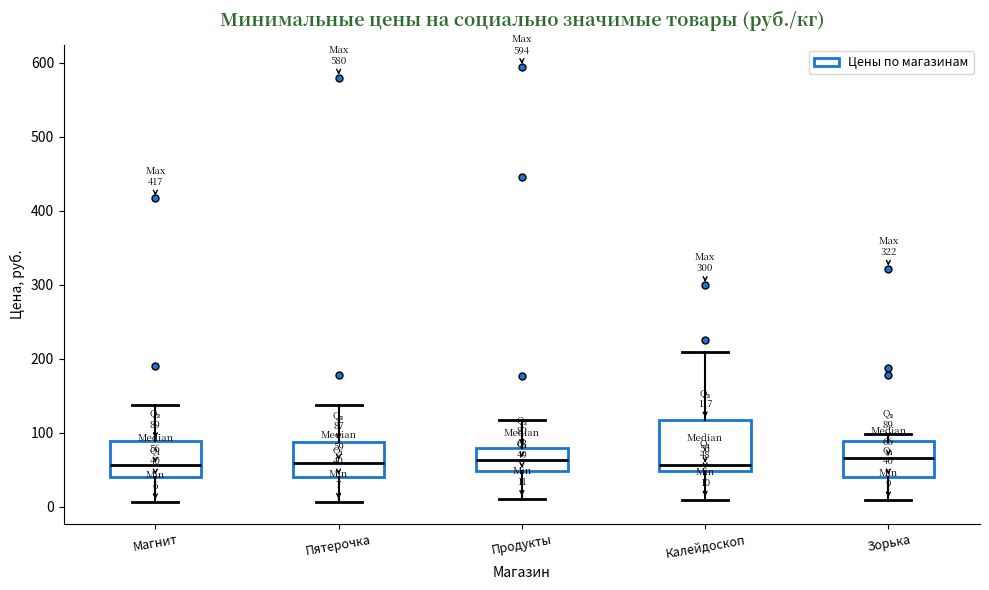

Which box is the tallest, from its lower edge to its upper edge?

Калейдоскоп